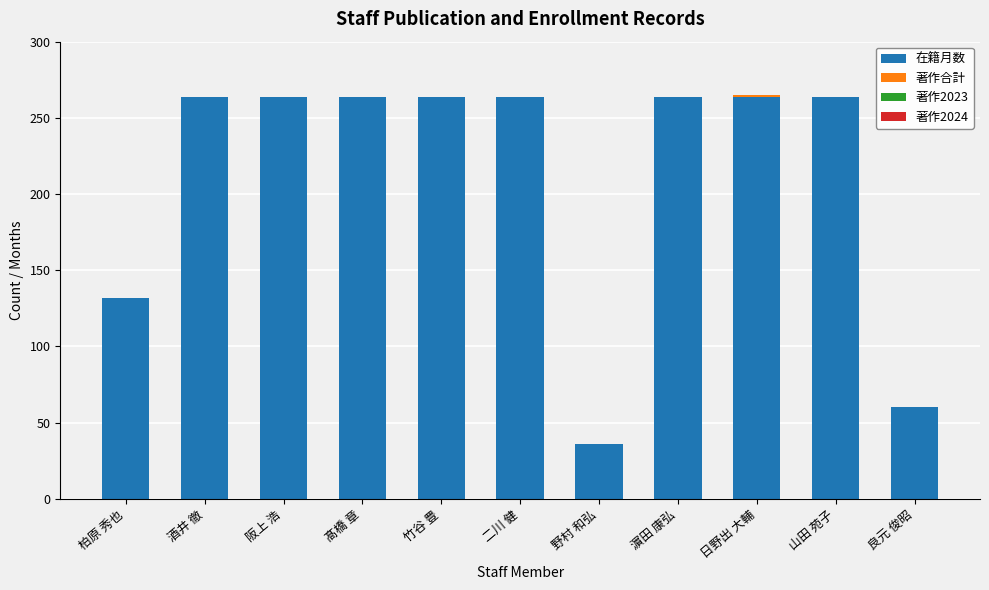

What is the sum of all 在籍月数 values?

2340